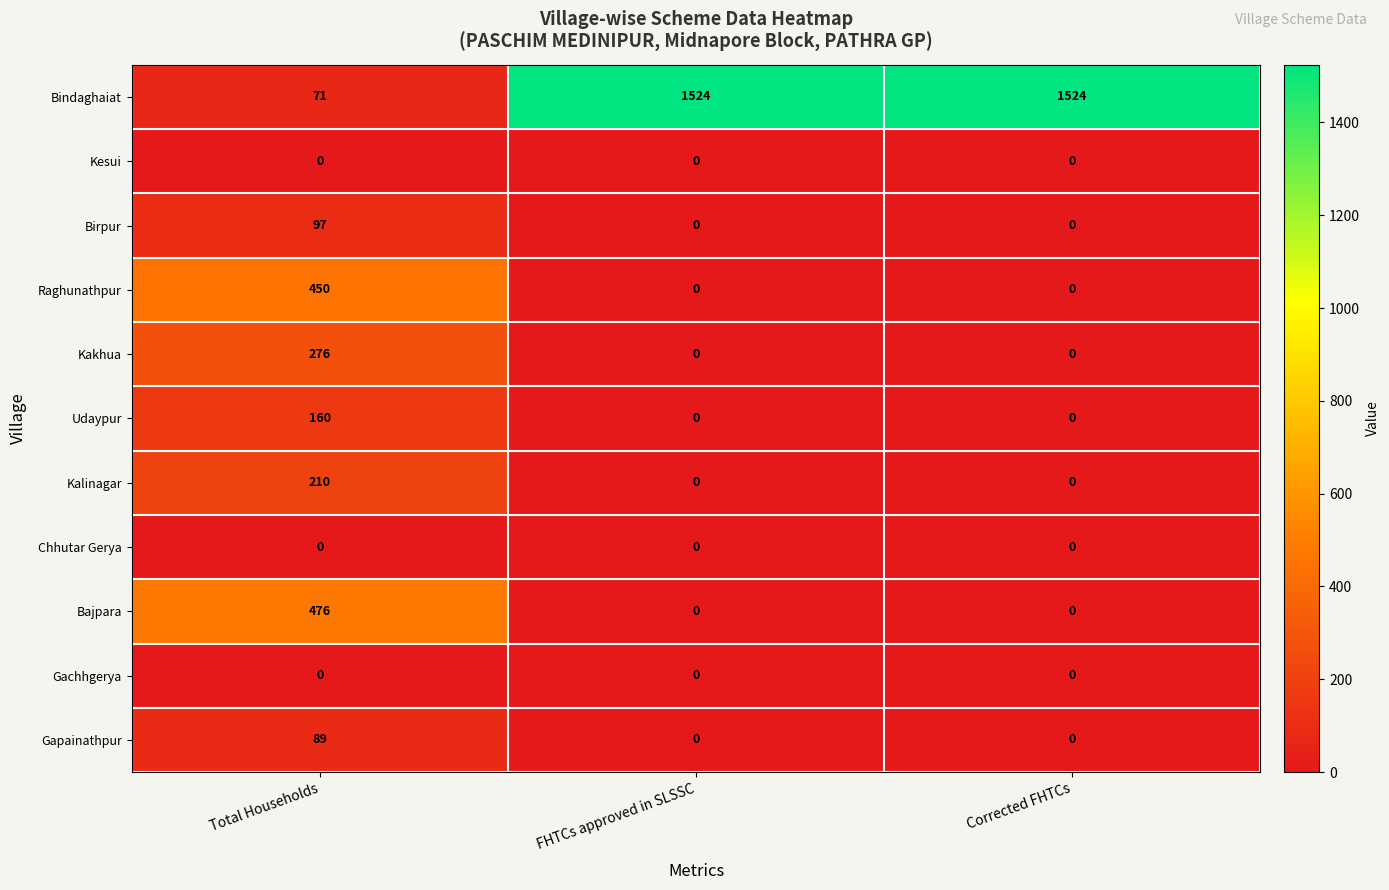

What is the difference between the Udaypur values at FHTCs approved in SLSSC and Total Households?

160